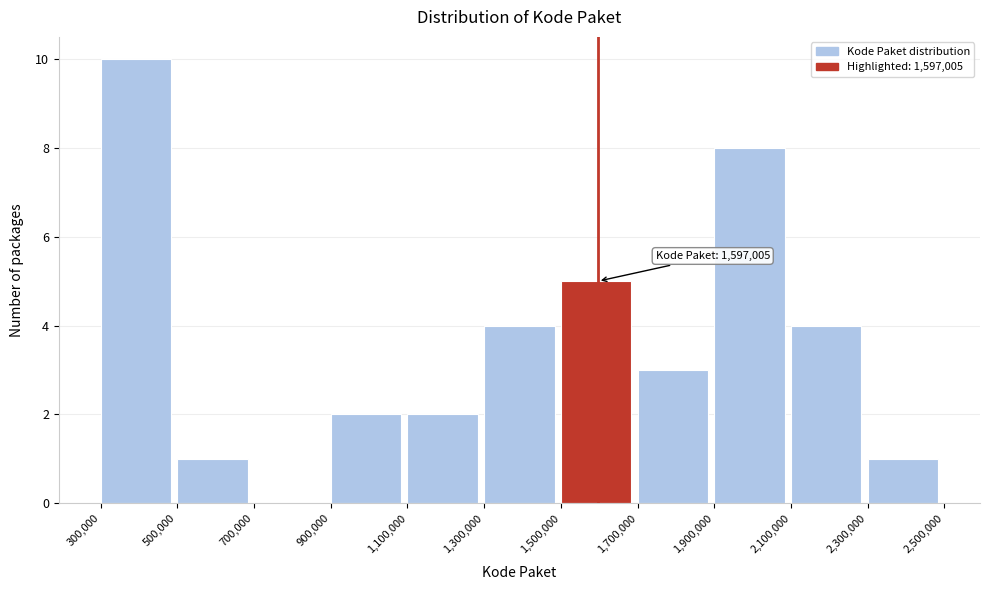

Over which range of the x-axis is the bar tallest?

300,000 to 500,000